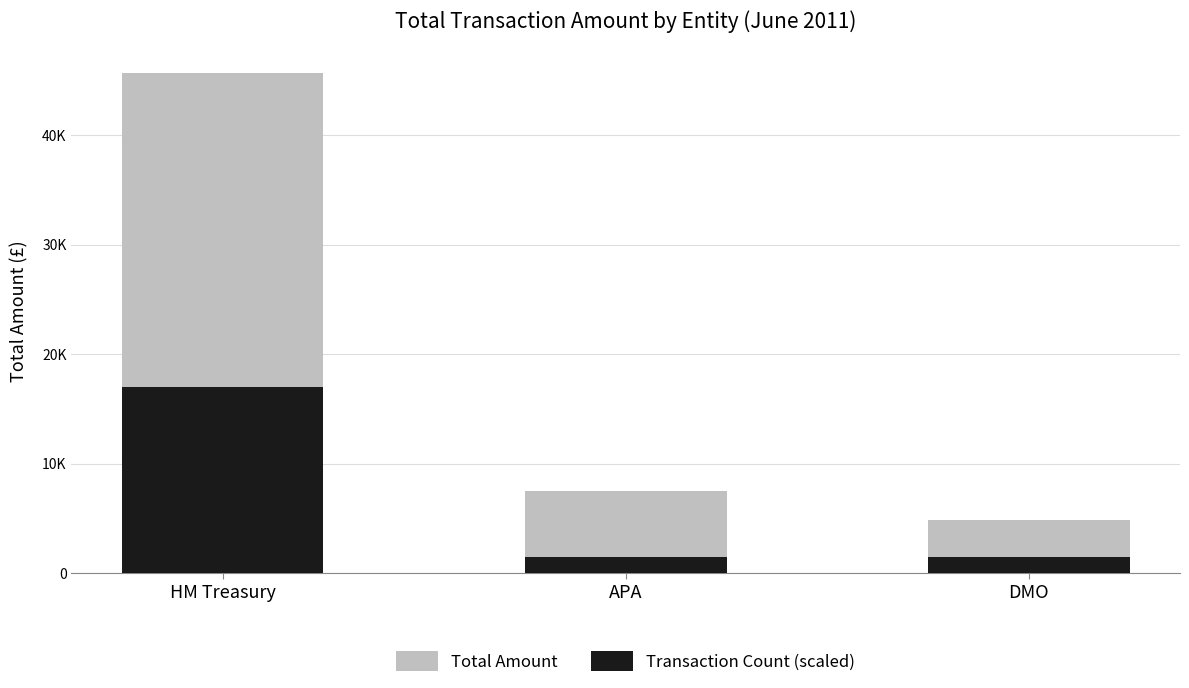

How many distinct data groups are displayed?

2